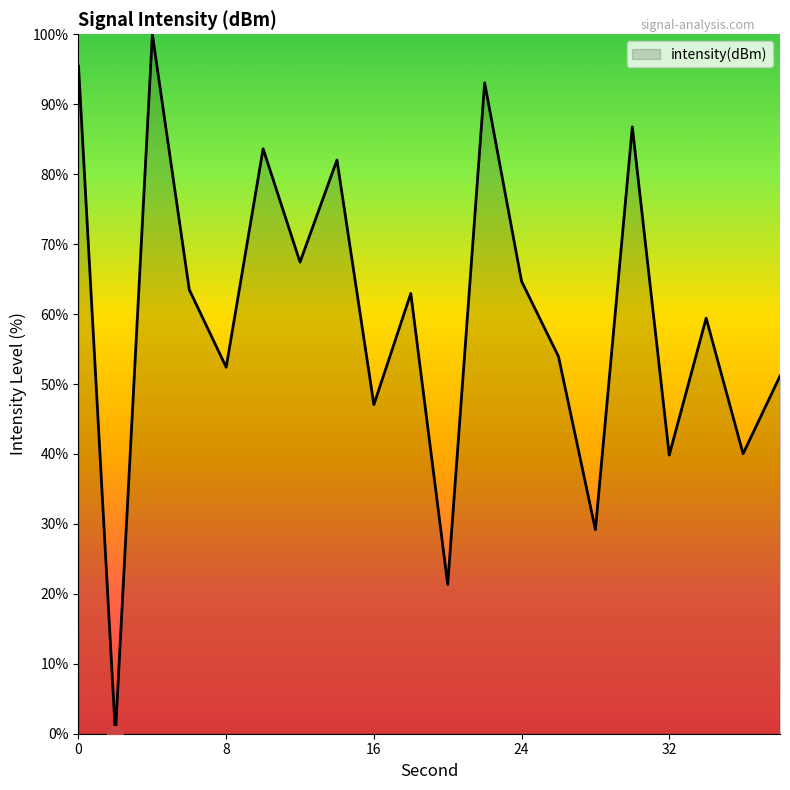

What is the greatest value displayed?

100.0